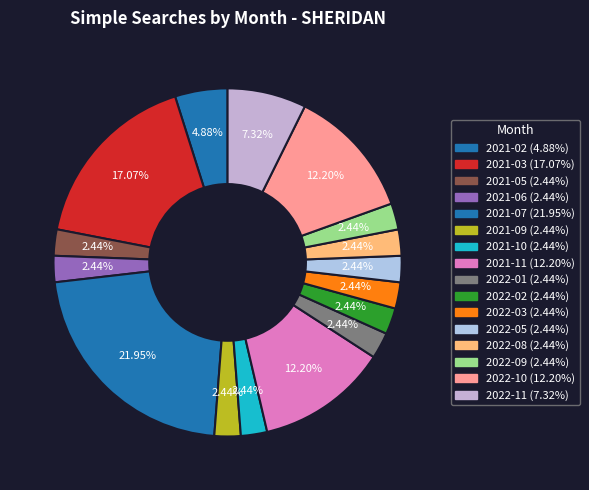

How many segments does this pie chart have?

16